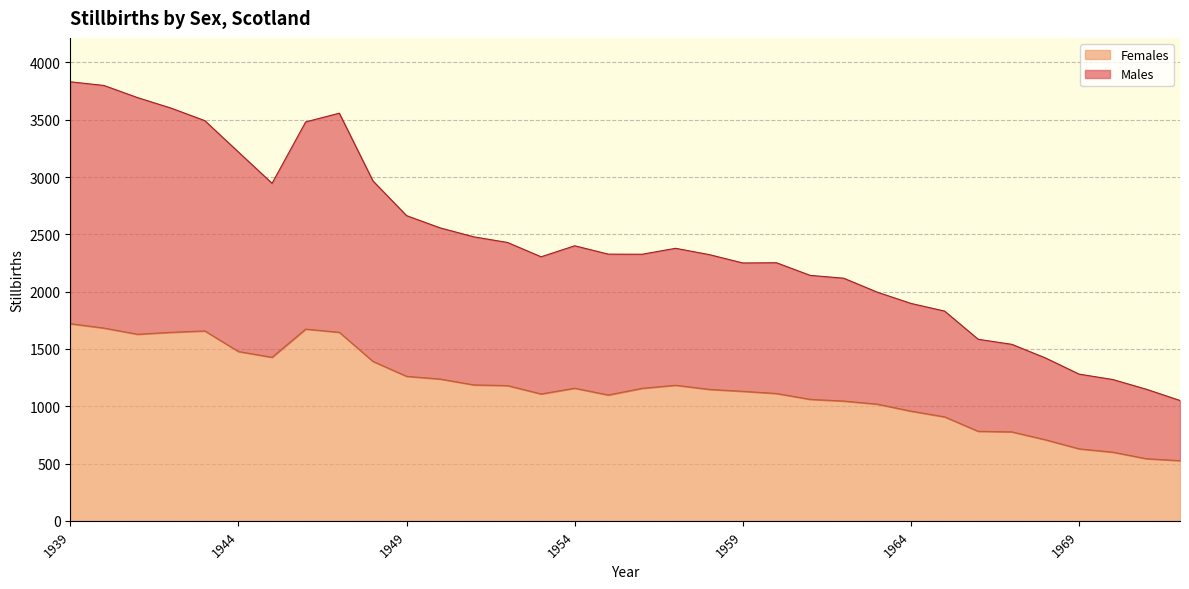

At which category does the chart reach its minimum across all series?

1972